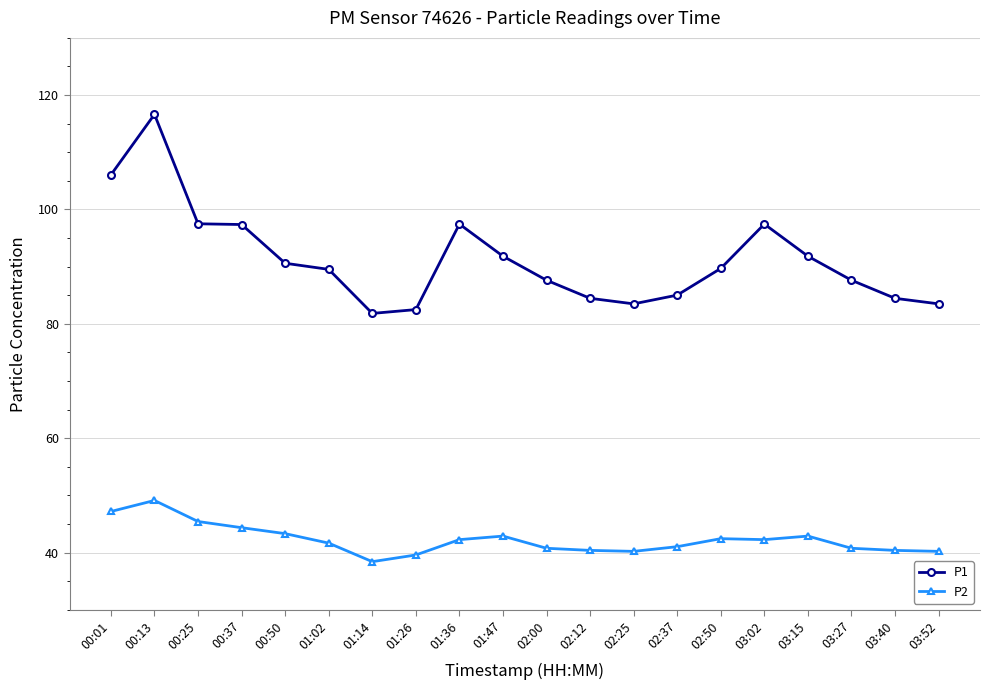

How many distinct data groups are displayed?

2